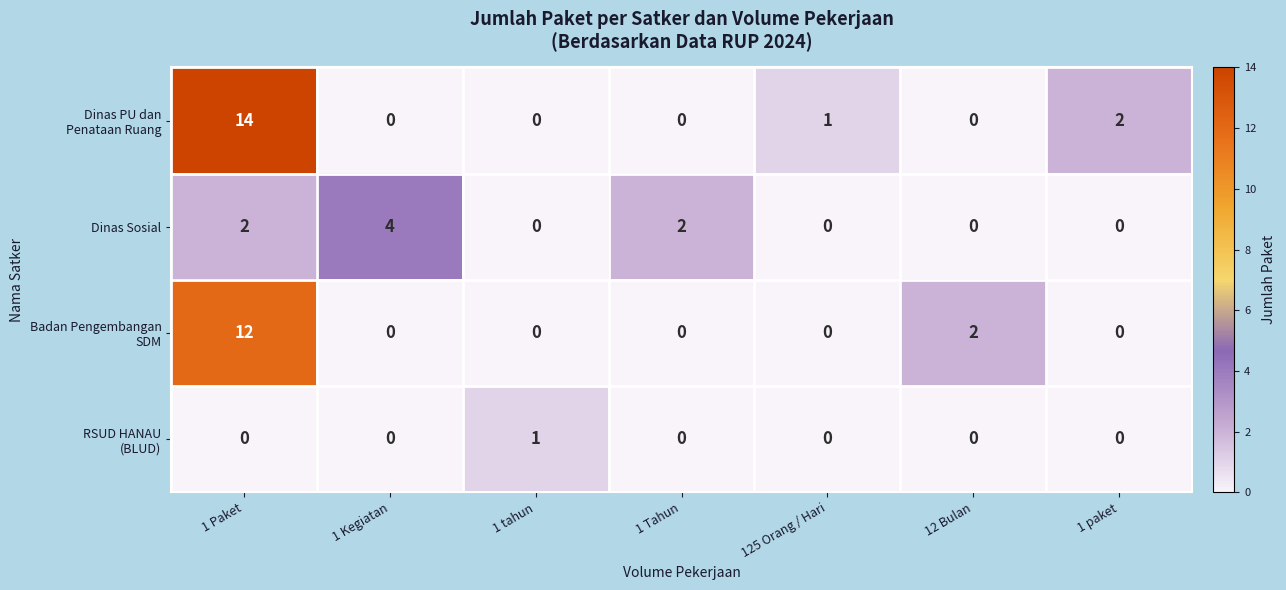

At how many categories does at least one series exceed 0?

7